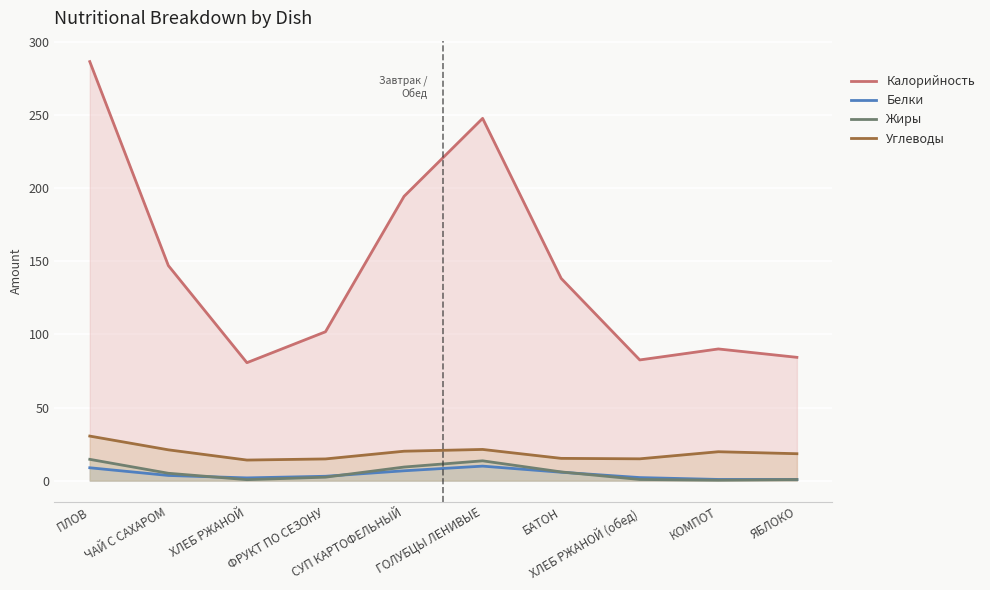

How many lines are shown in the chart?

4